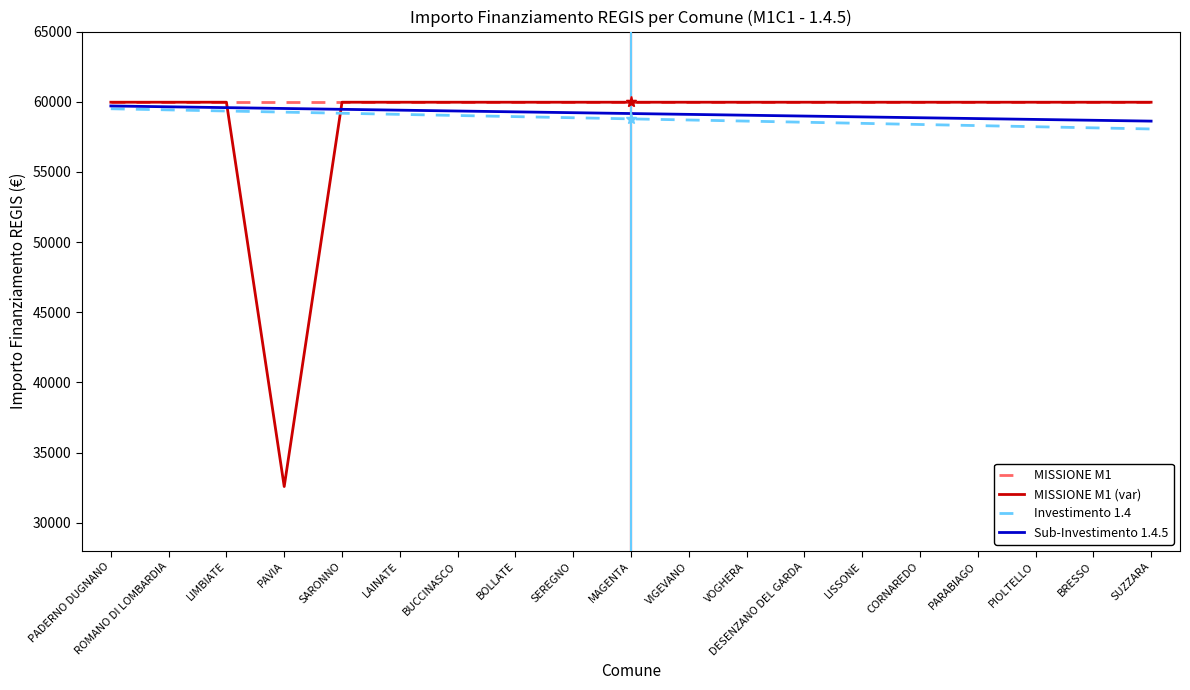

Where does the Sub-Investimento 1.4.5 series first go above 59160?

PADERNO DUGNANO